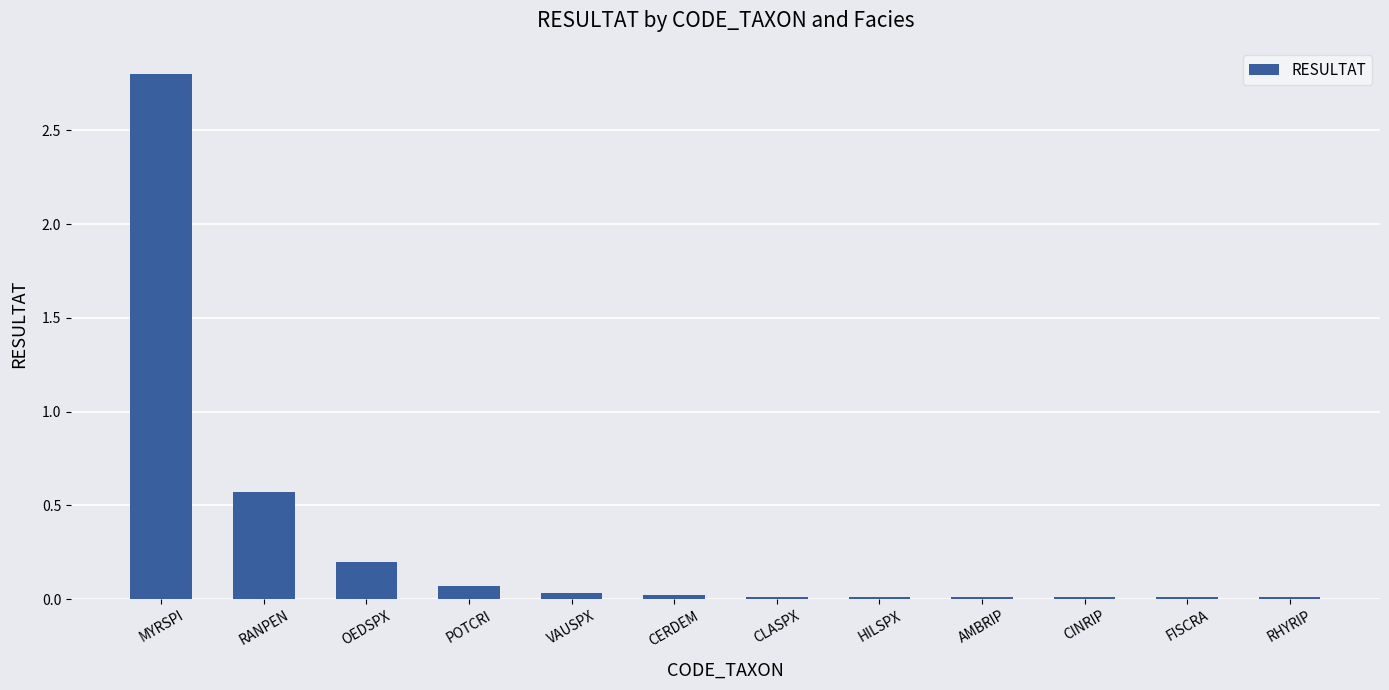

True or false: the data shows 4.4 at MYRSPI.

False